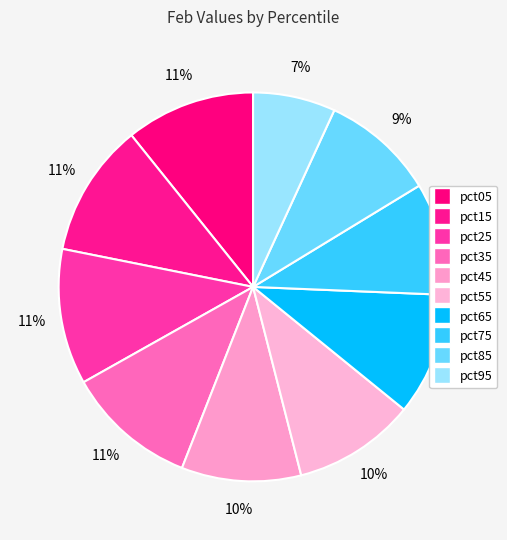

To the nearest percent, what percentage of the pie is pct75?

9%